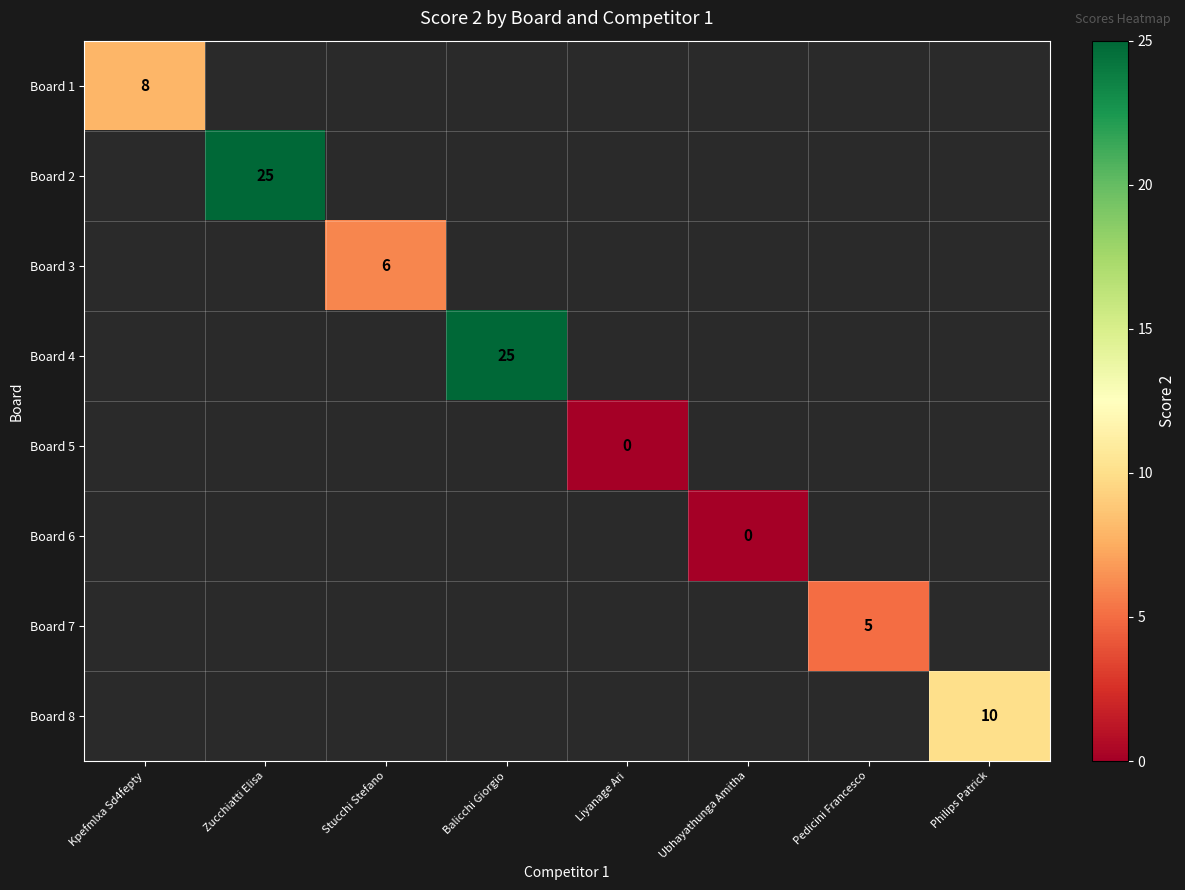

Rank the series at Philips Patrick from lowest to highest value.

Board 1, Board 2, Board 3, Board 4, Board 5, Board 6, Board 7, Board 8